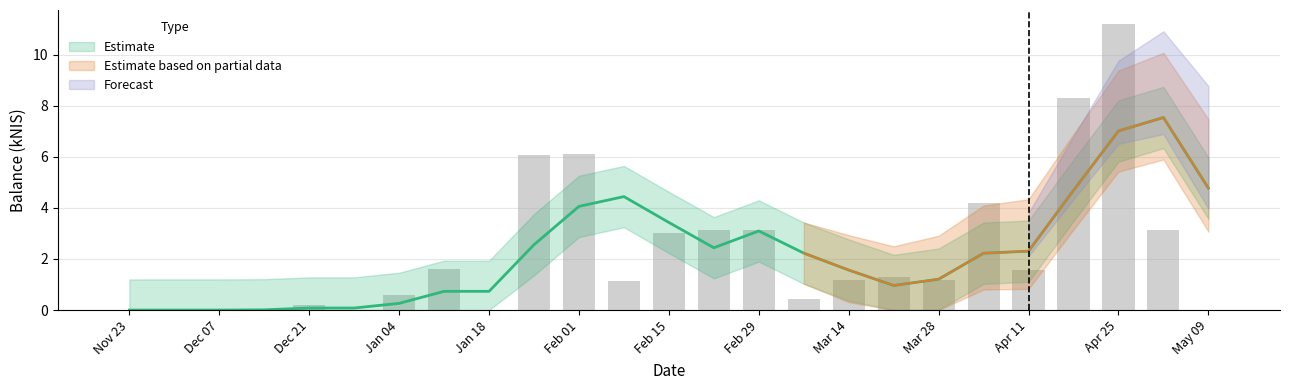

Is it true that the value at Dec 07 is 0.0?

True